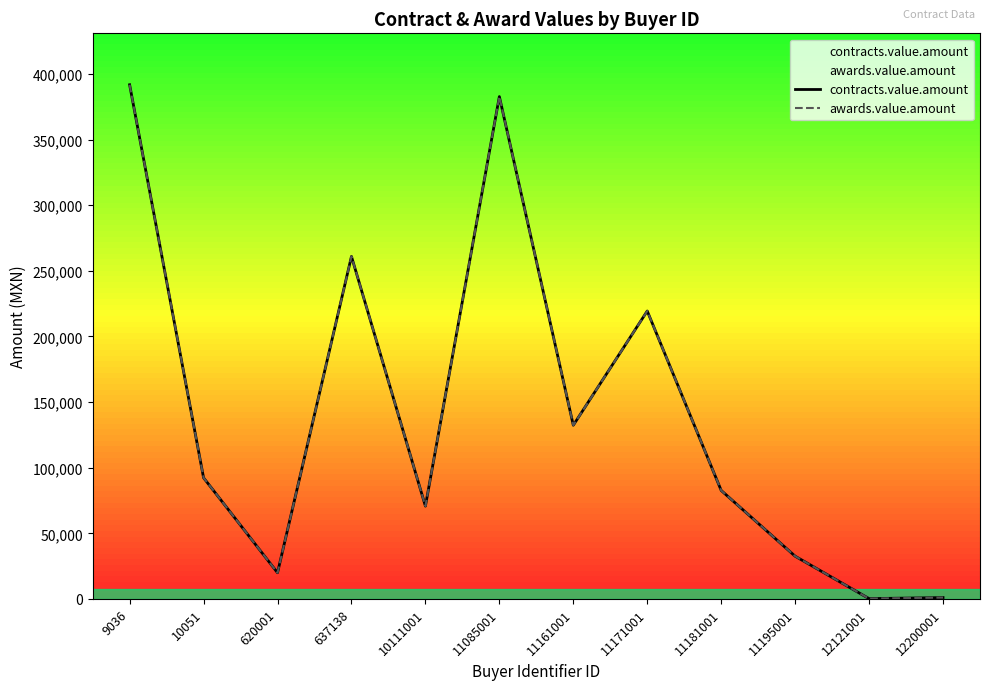

How many lines are shown in the chart?

2